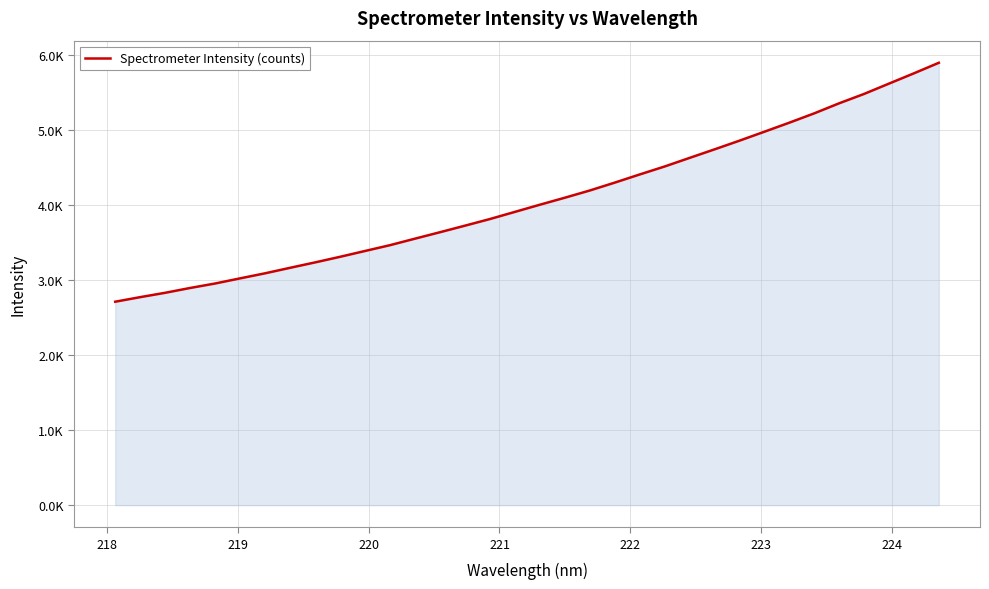

Does the chart display data point markers on the line(s)?

No